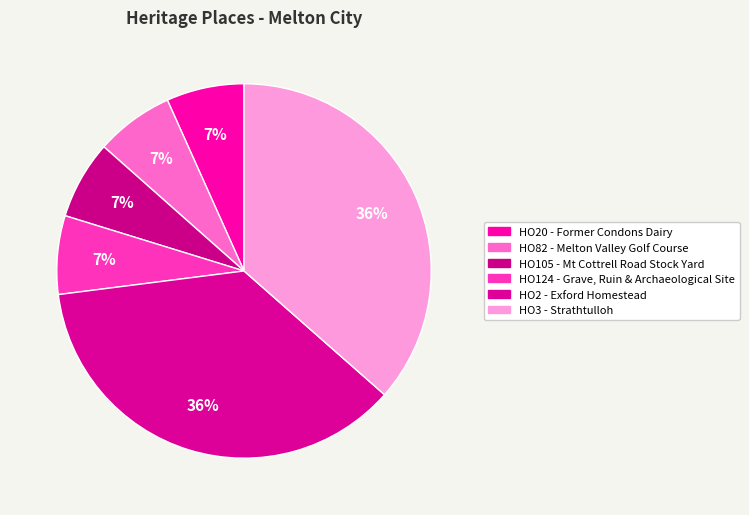

How many slices are in this pie chart?

6